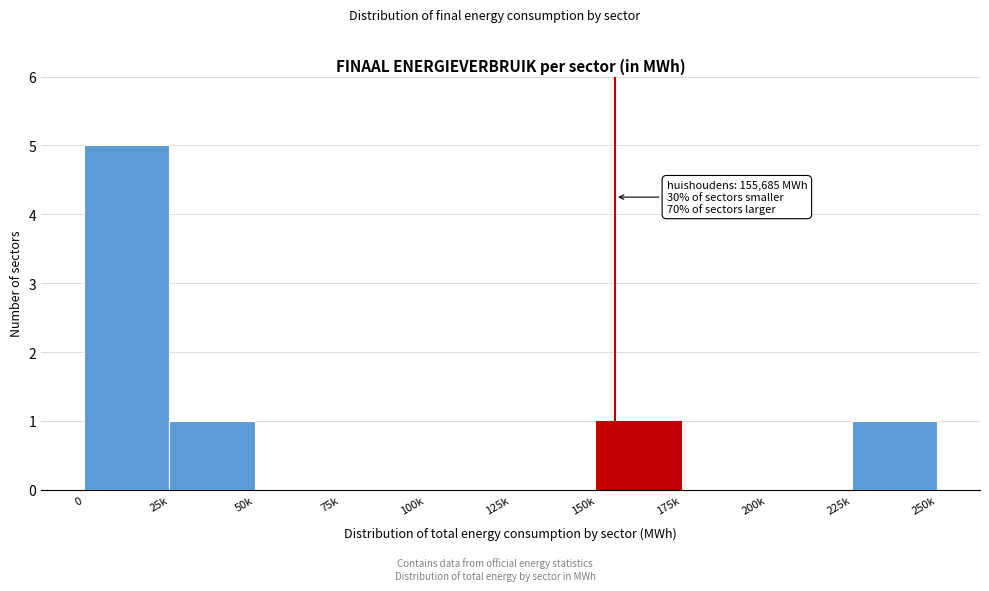

Reading left to right, what are all the values shown in this chart?

0=5	25k=1	50k=0	75k=0	100k=0	125k=0	150k=1	175k=0	200k=0	225k=1